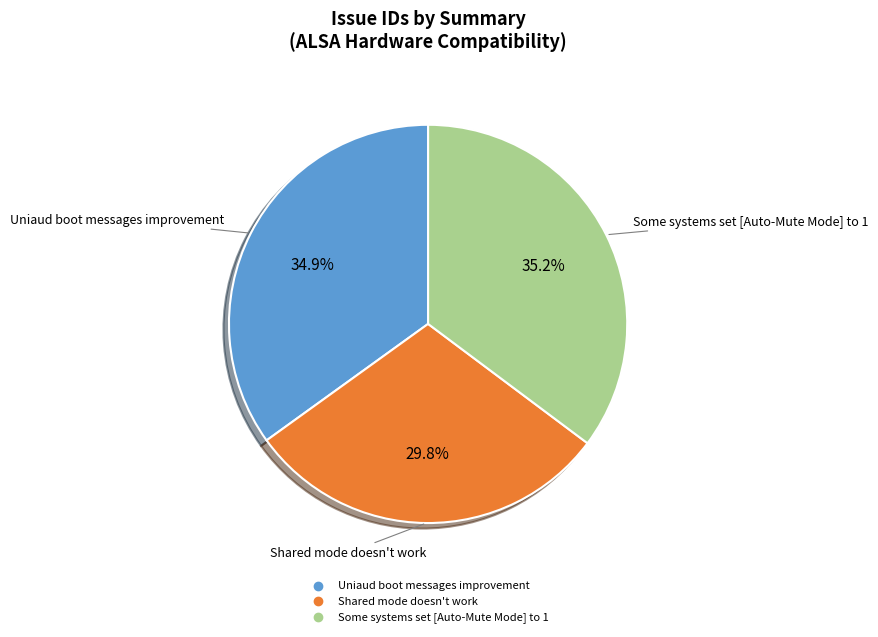

What is the total percentage of Shared mode doesn't work and Some systems set [Auto-Mute Mode] to 1?

65.1%